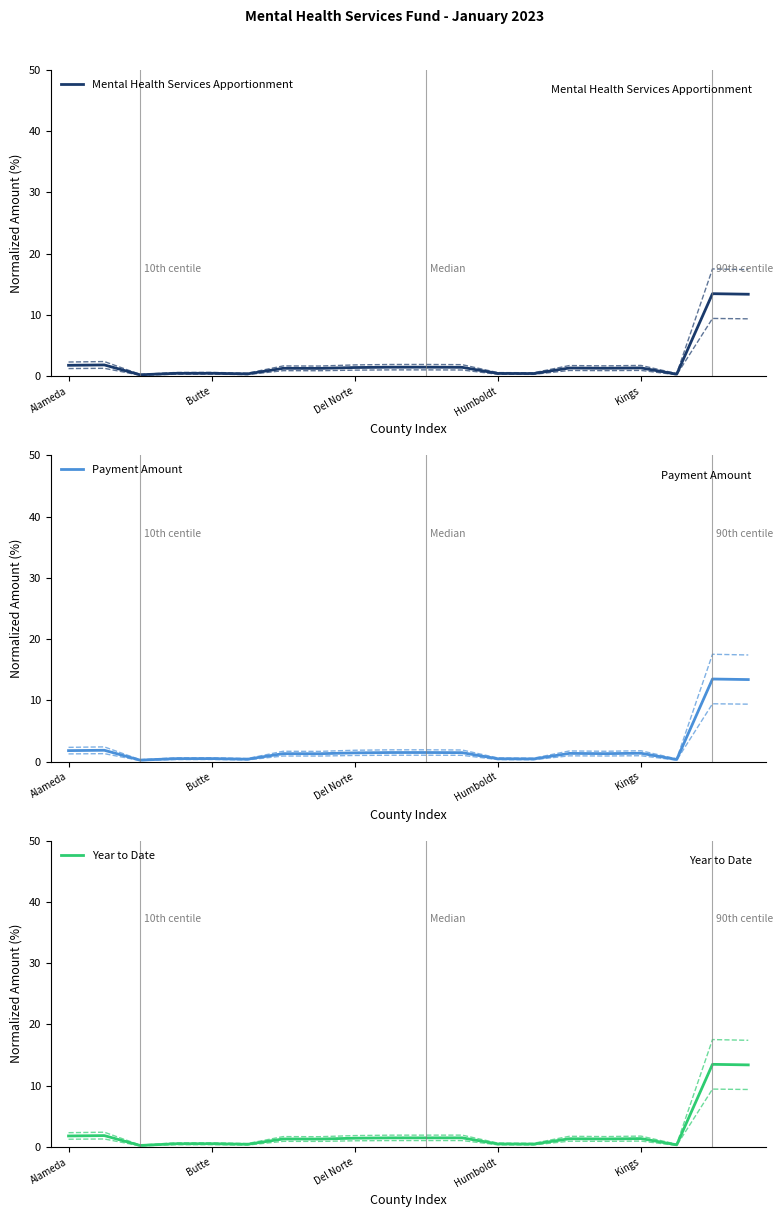

The Year to Date series shows 1.4 at Del Norte. True or false?

True